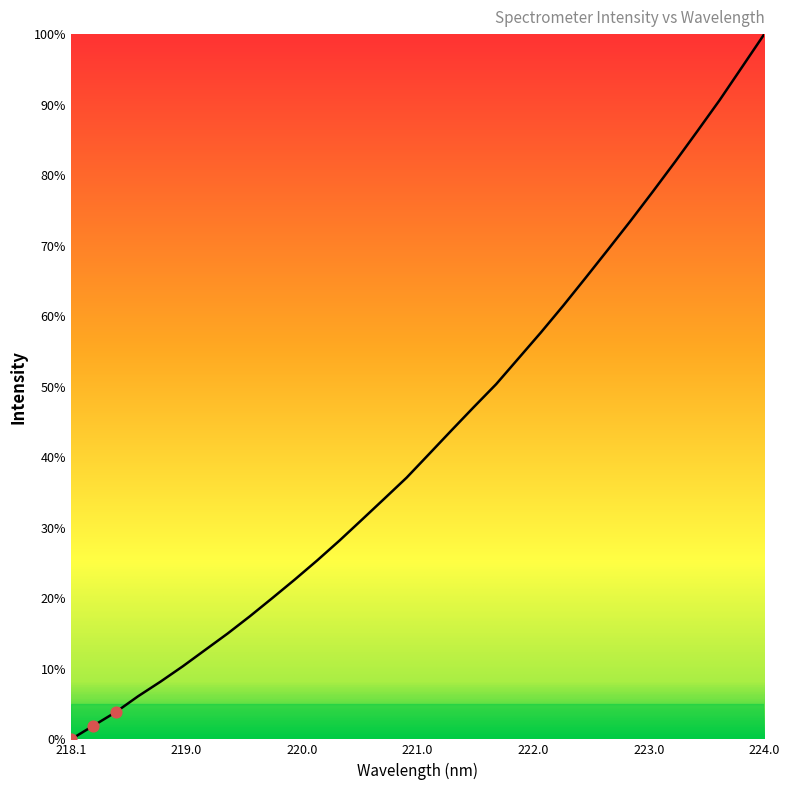

What is the difference between the maximum and minimum values?

100.0